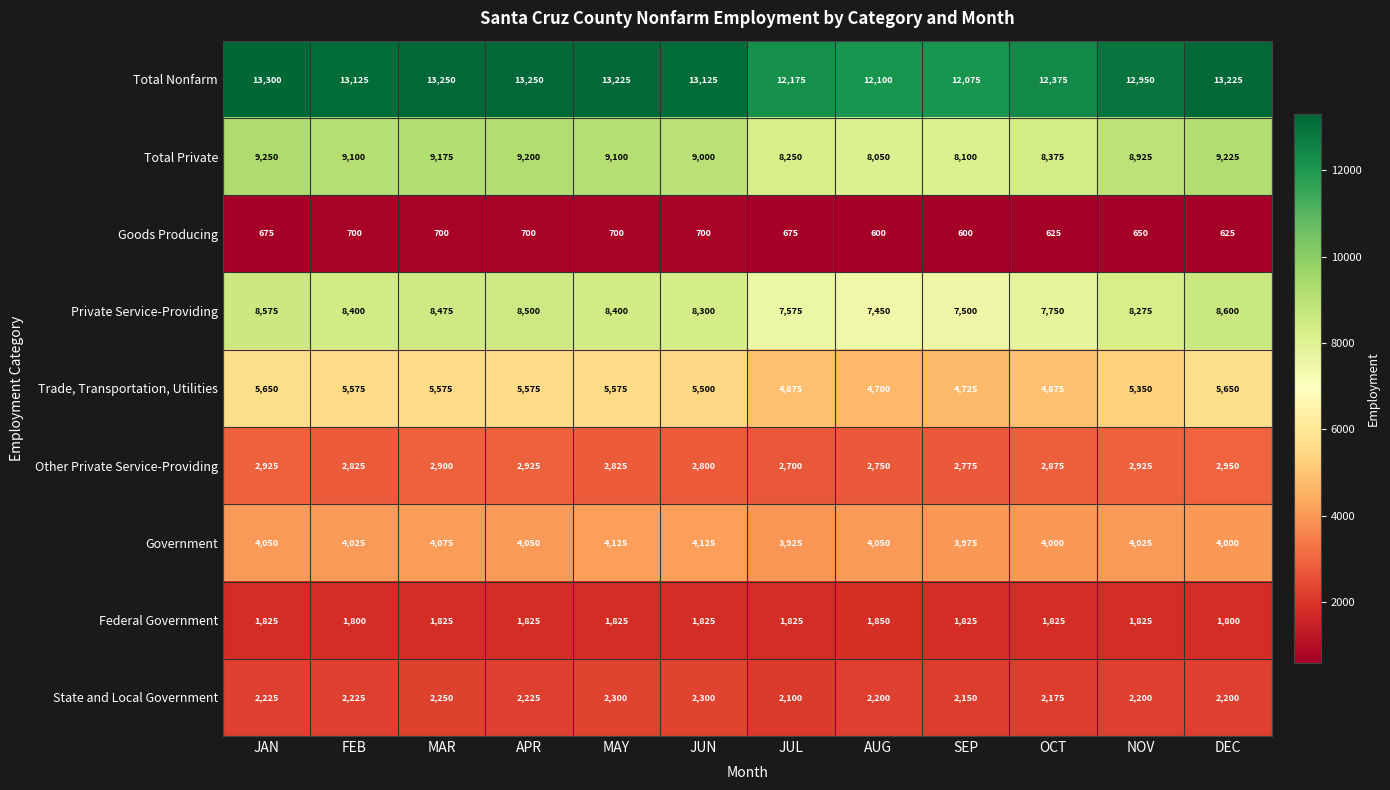

Which series has the largest total across all categories?

Total Nonfarm